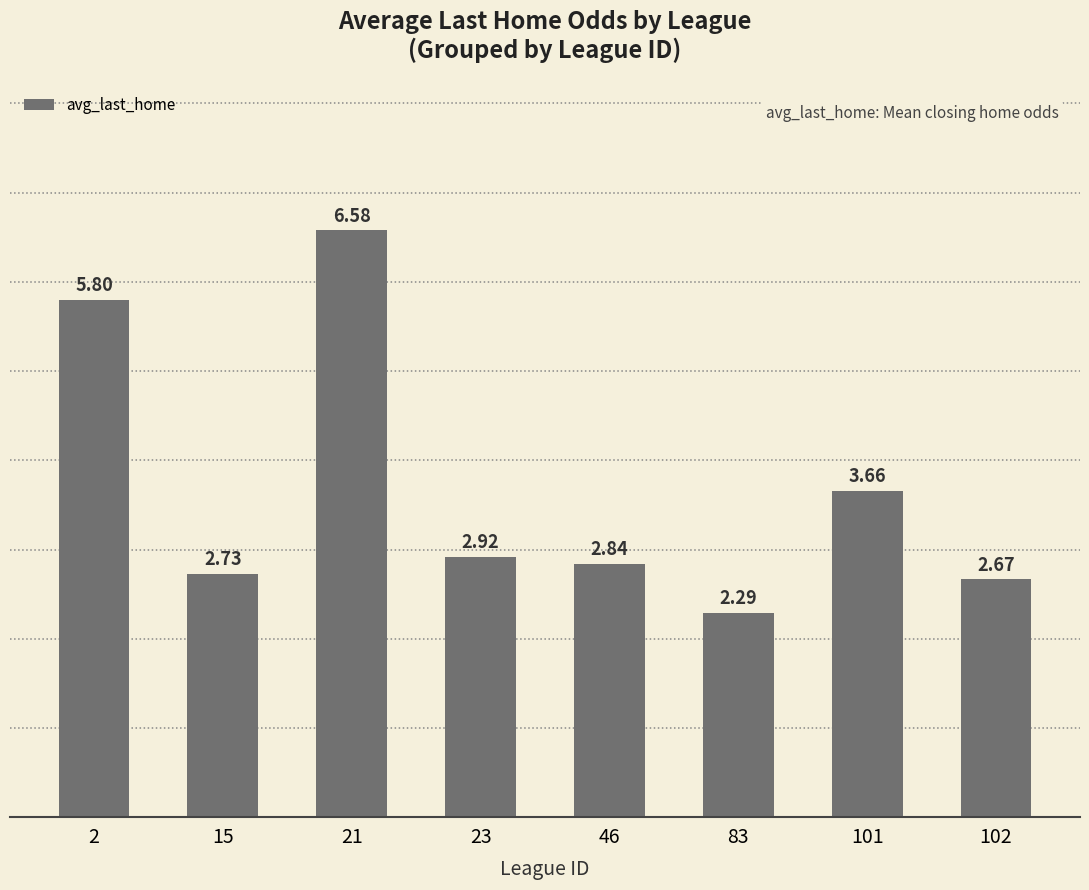

What is the difference between the values at 21 and 83?

4.3